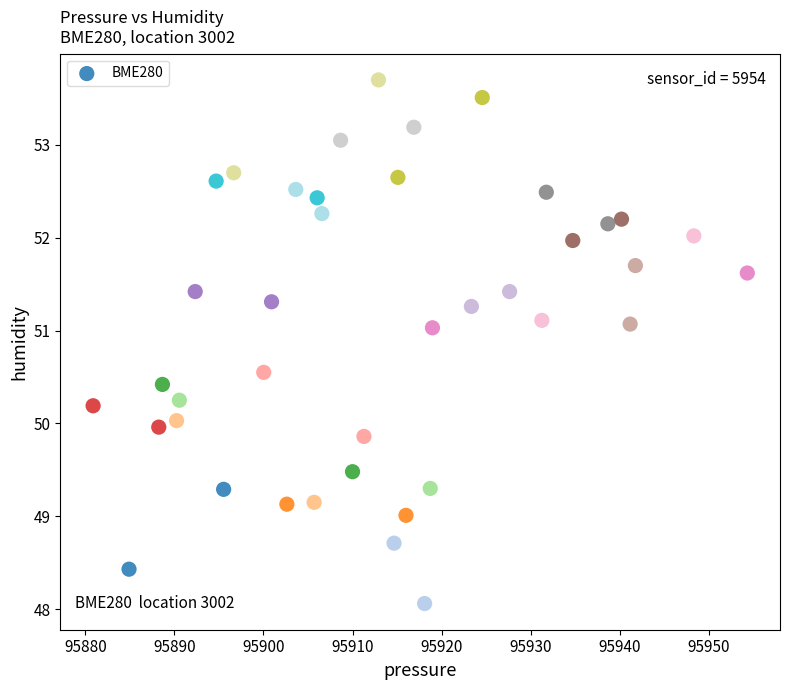

What is the range of X values (max minus min)?

73.4